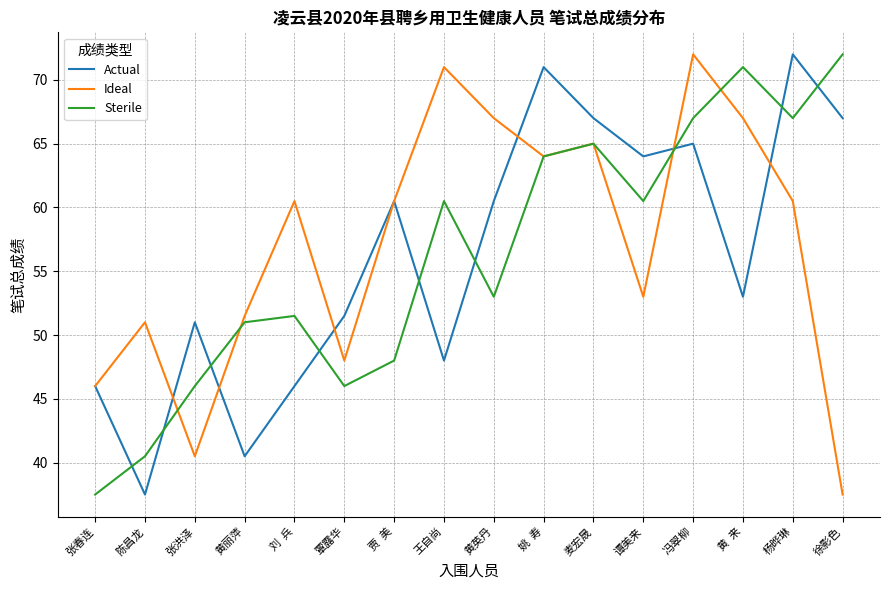

At 刘  兵, list the series in order from smallest to largest.

Actual, Sterile, Ideal